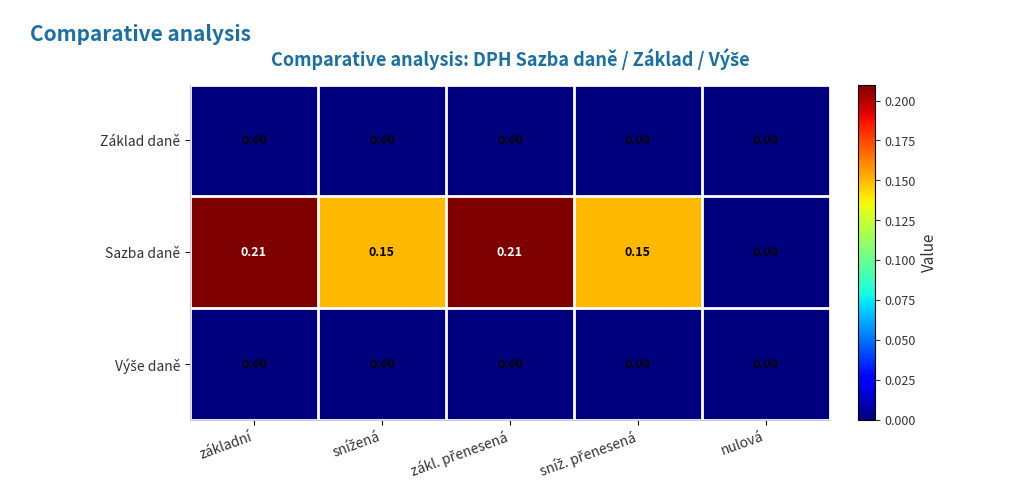

Which series has the widest spread of values?

Sazba daně